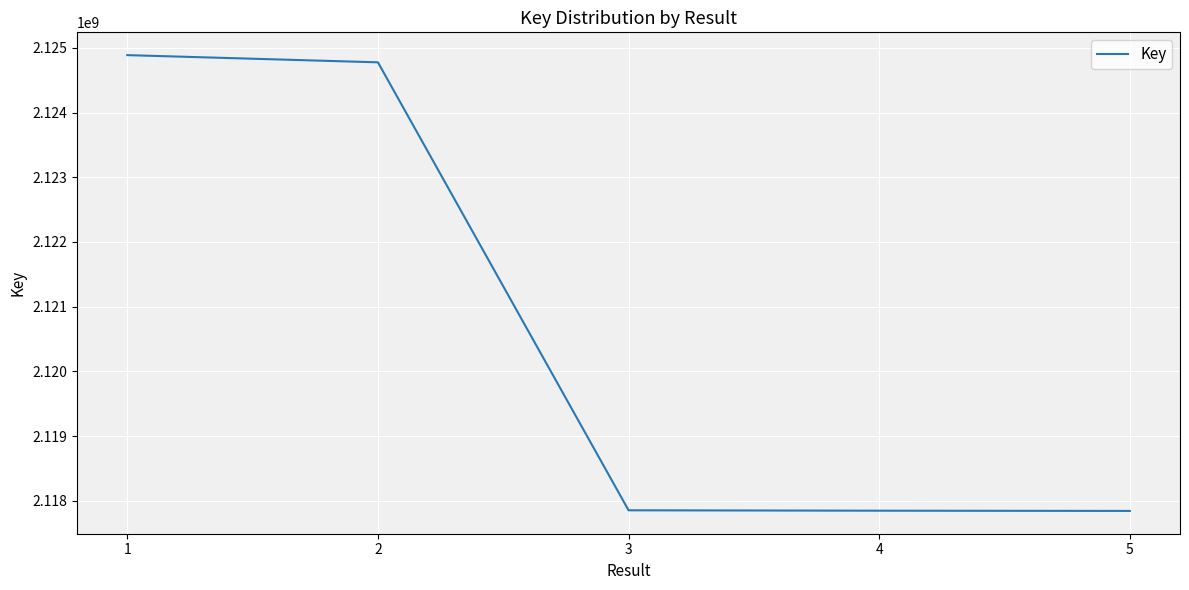

The value at 3 is 2117855043. True or false?

True